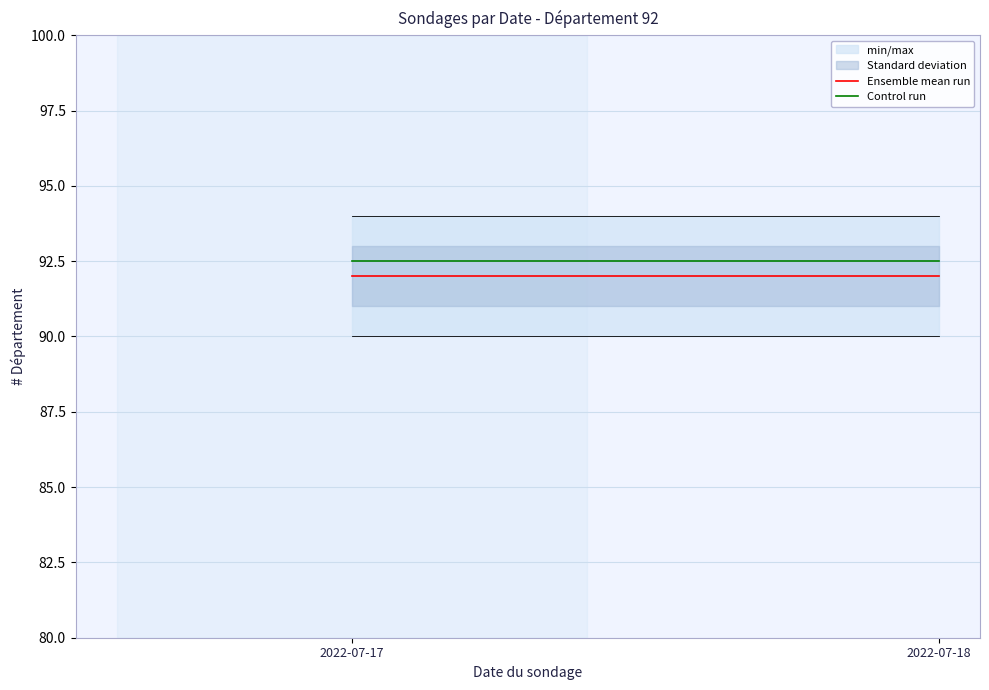

Rank the series by their average value, from lowest to highest.

Ensemble mean run, Control run